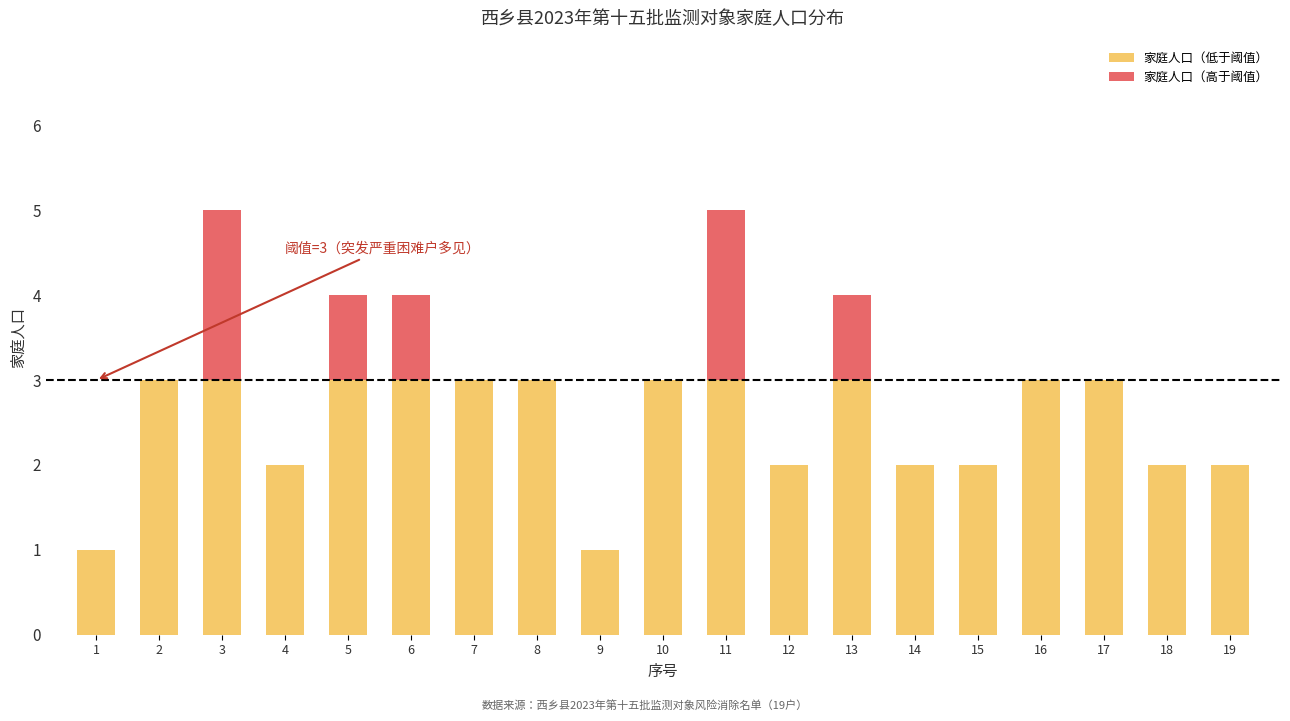

The 家庭人口（低于阈值） series shows 2 at 18. True or false?

True